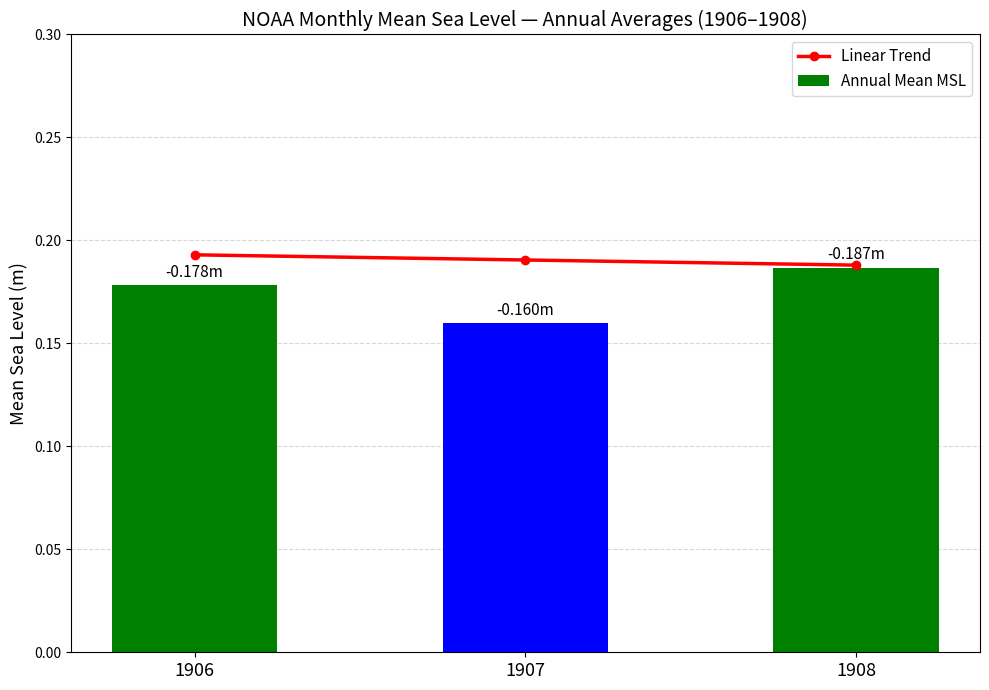

What is the sum of the Linear Trend values at 1907 and 1906?

0.4